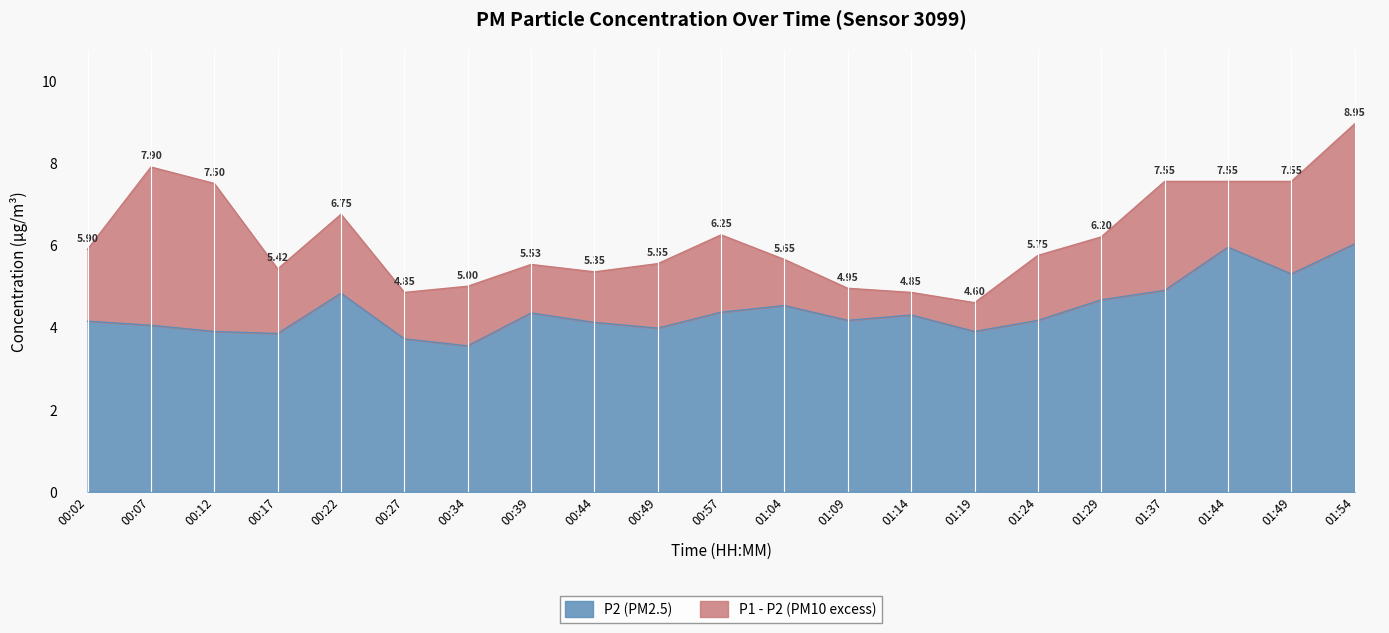

What is the sum of all P2 values?

92.8